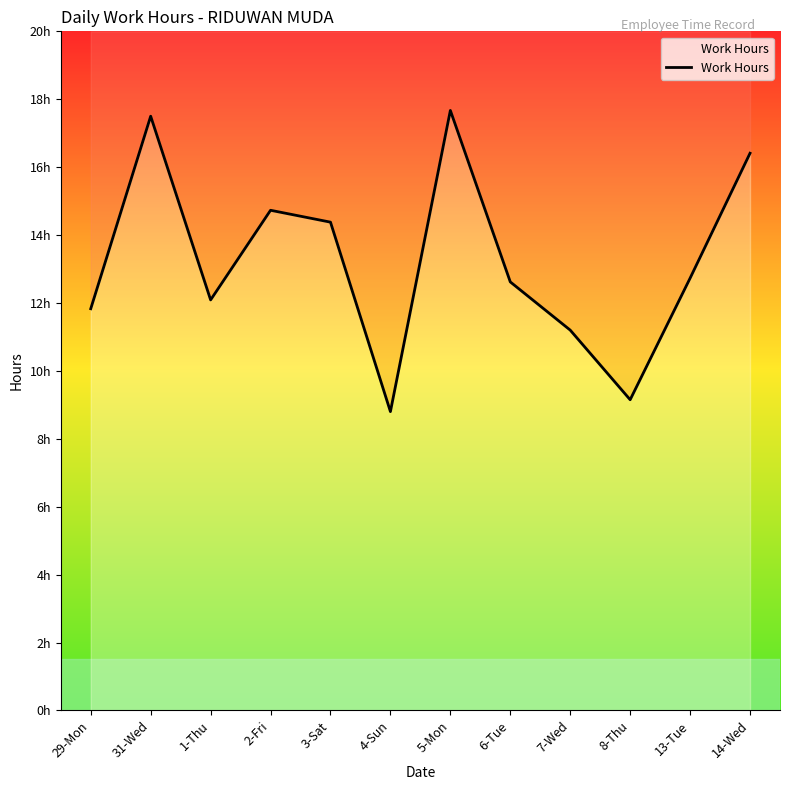

What is the greatest value displayed?

17.7